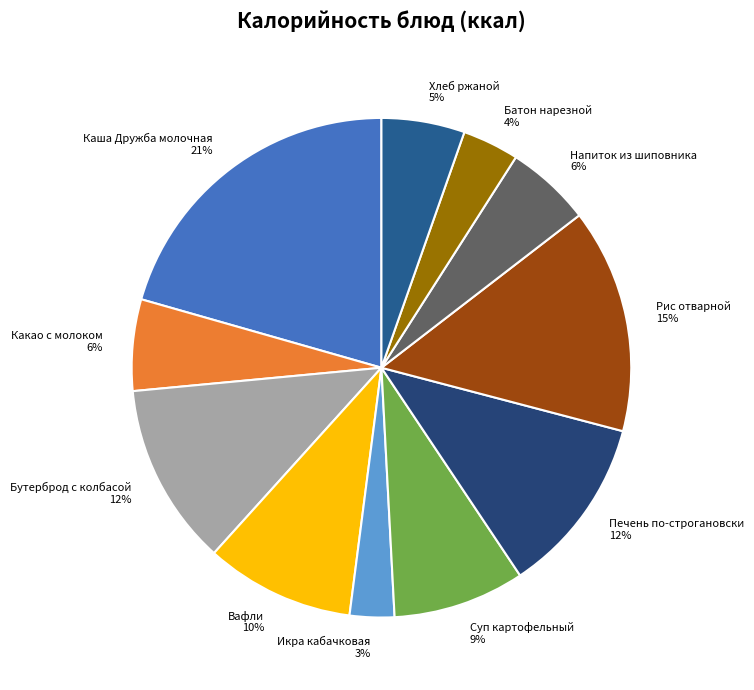

Is the sum of Напиток из шиповника 6% and Каша Дружба молочная 21% greater than half?

No